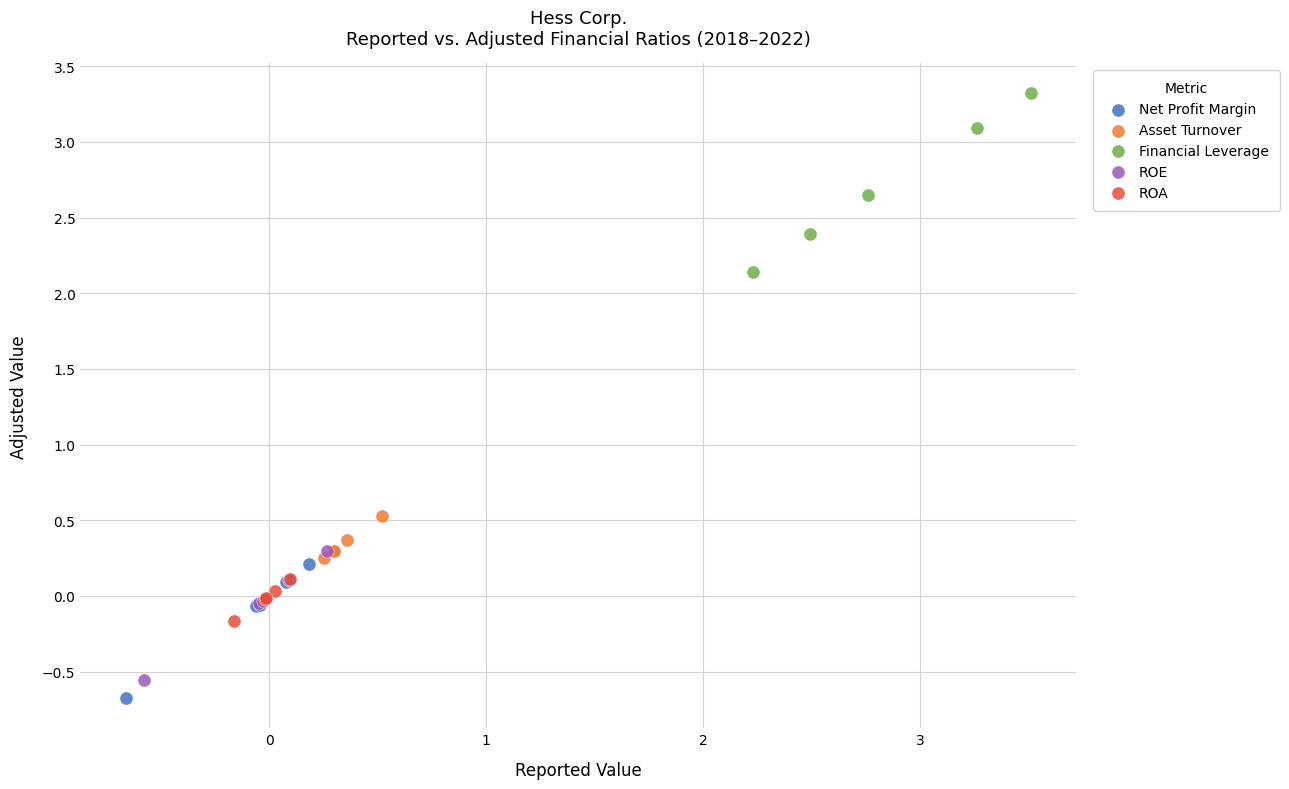

Which series reaches the minimum Y coordinate?

Net Profit Margin